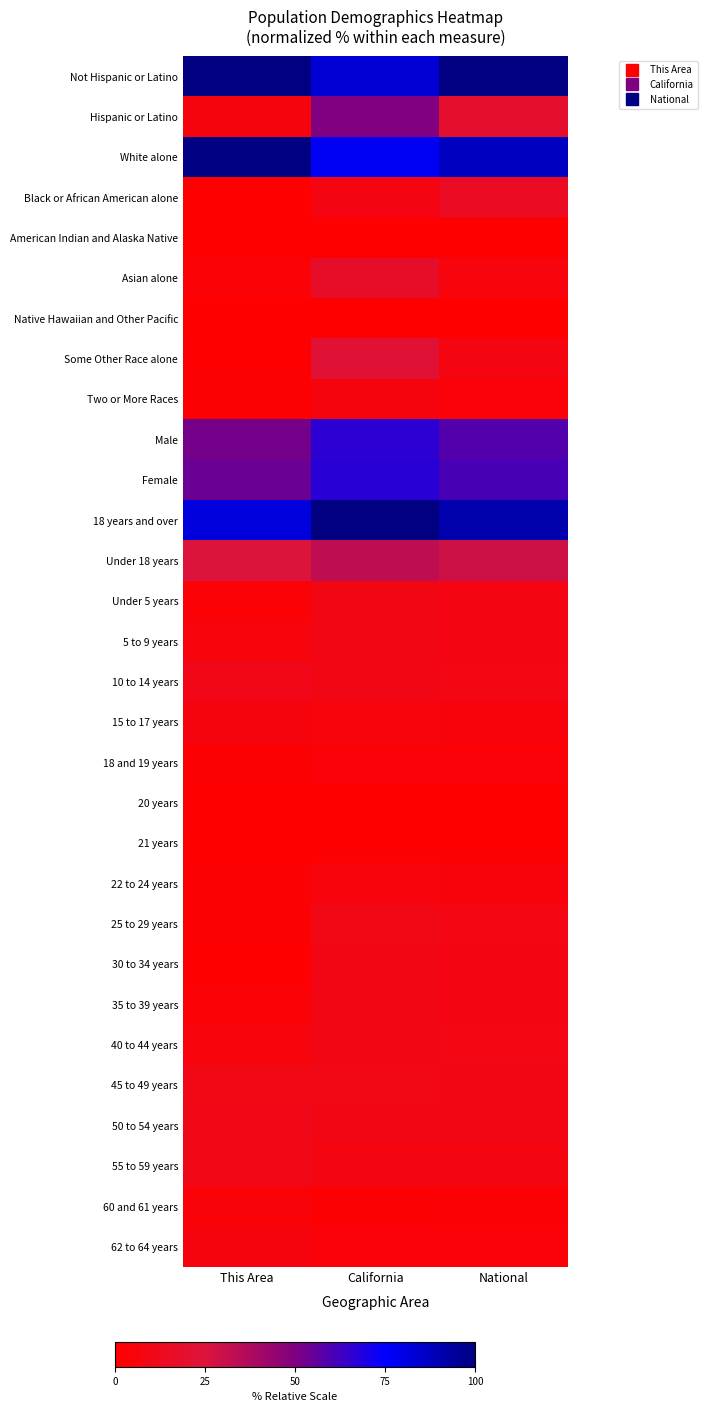

Which series has the largest total across all categories?

Not Hispanic or Latino